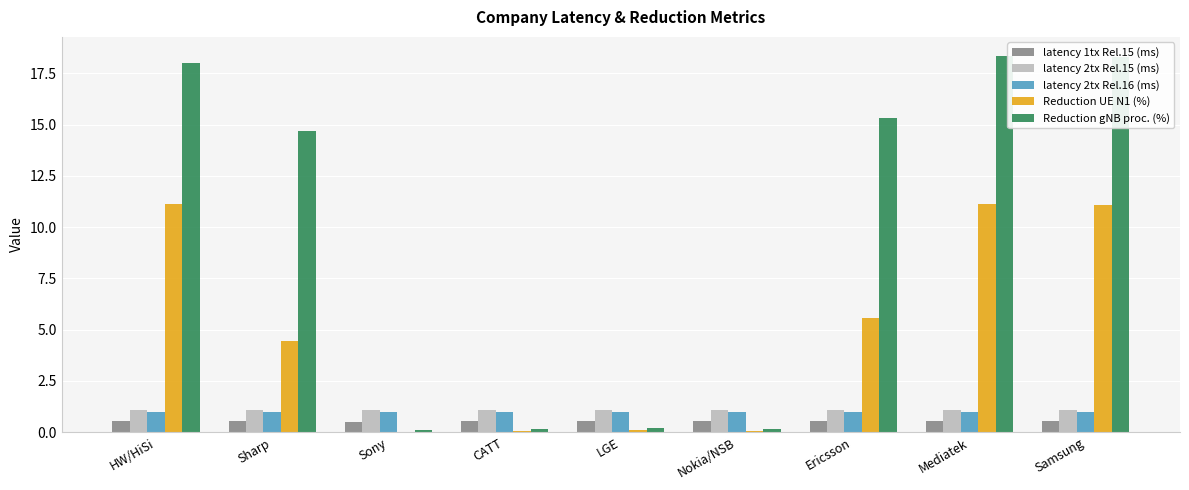

Between Sony and Ericsson, which series saw the biggest shift?

Reduction gNB proc. (%)